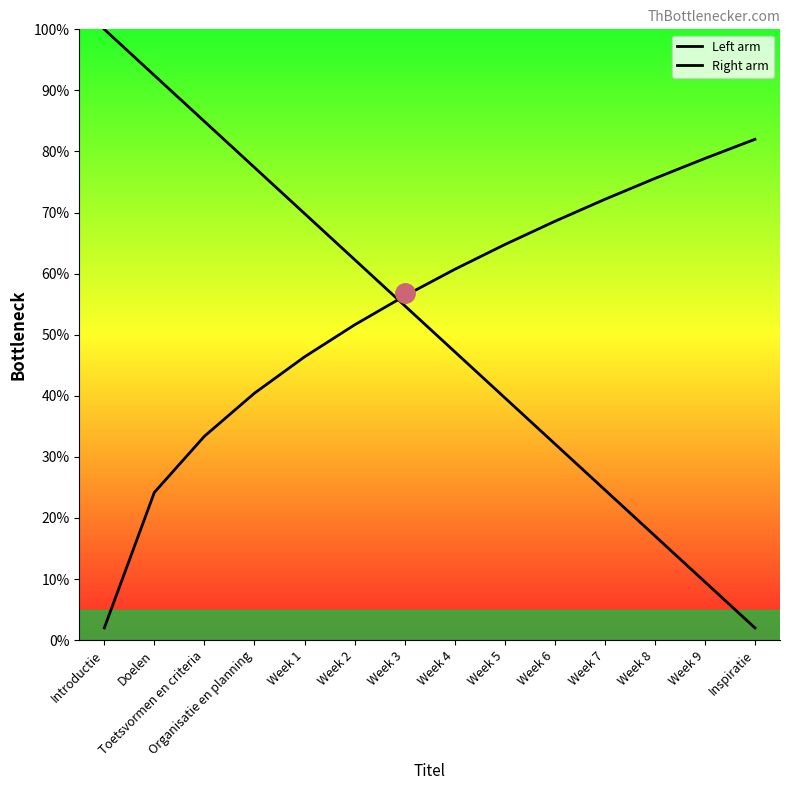

True or false: Right arm has a value of 72.7 at Week 1.

False